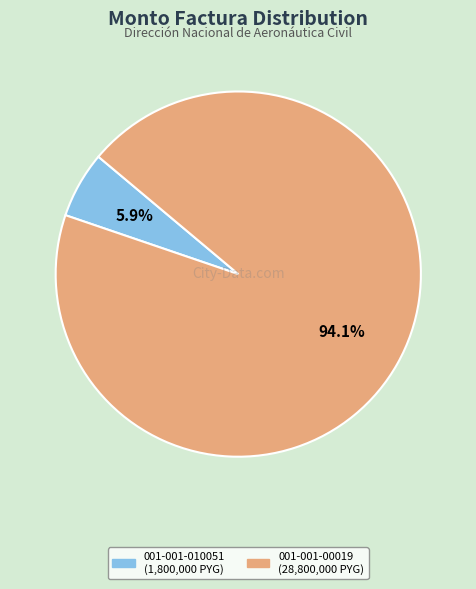

Which slice is the smallest?

001-001-010051